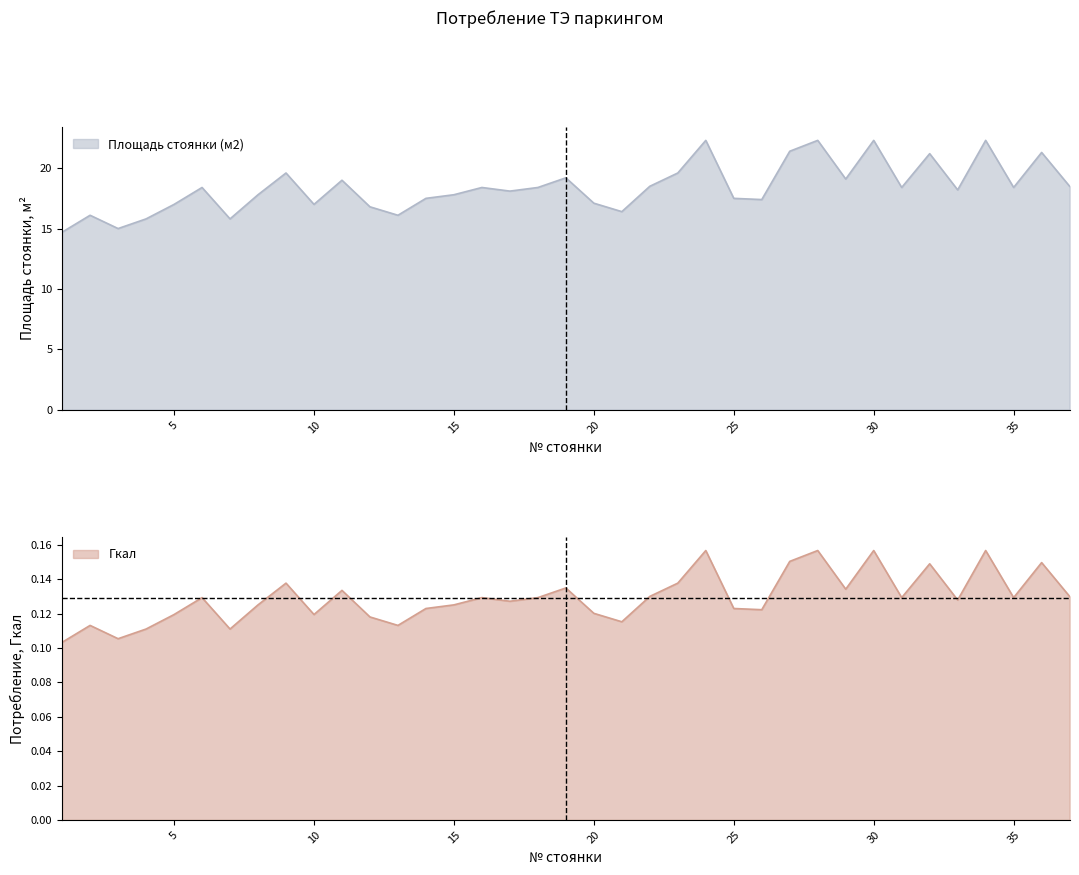

Rank the series by their average value, from lowest to highest.

Гкал, Площадь стоянки (м2)